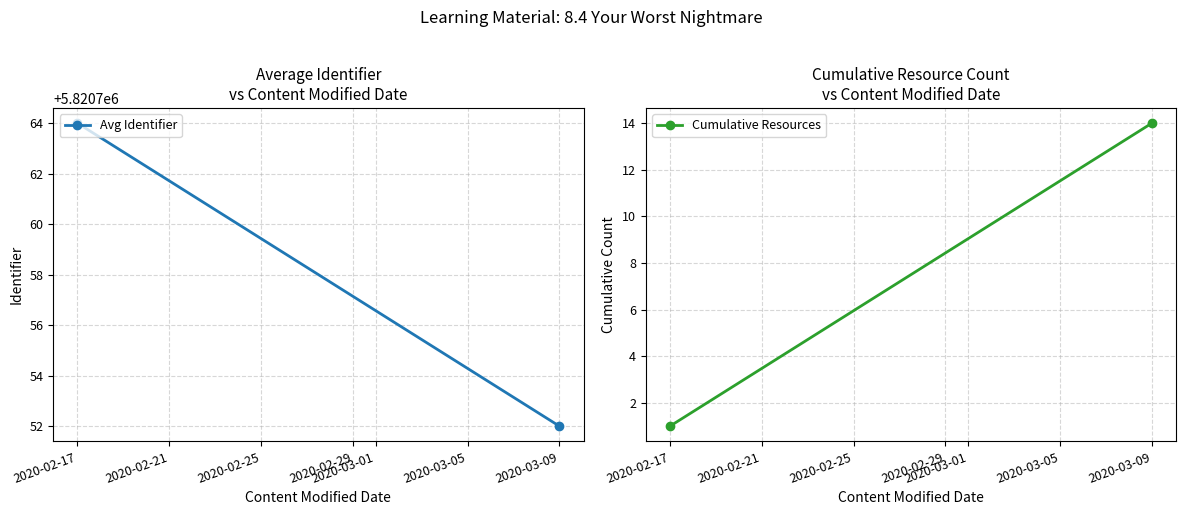

Reading right to left, what are all the values shown in this chart?

Avg Identifier: 5820752	5820764
Cumulative Resources: 14	1